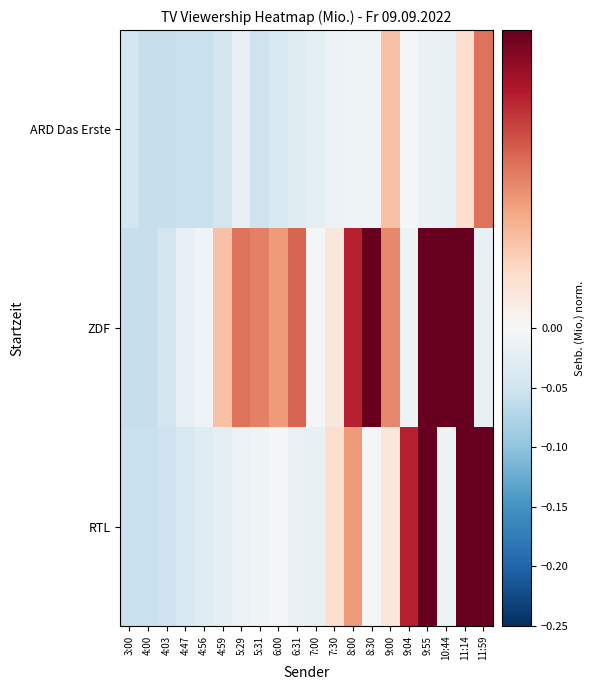

Between 3:00 and 11:59, which series saw the biggest shift?

RTL